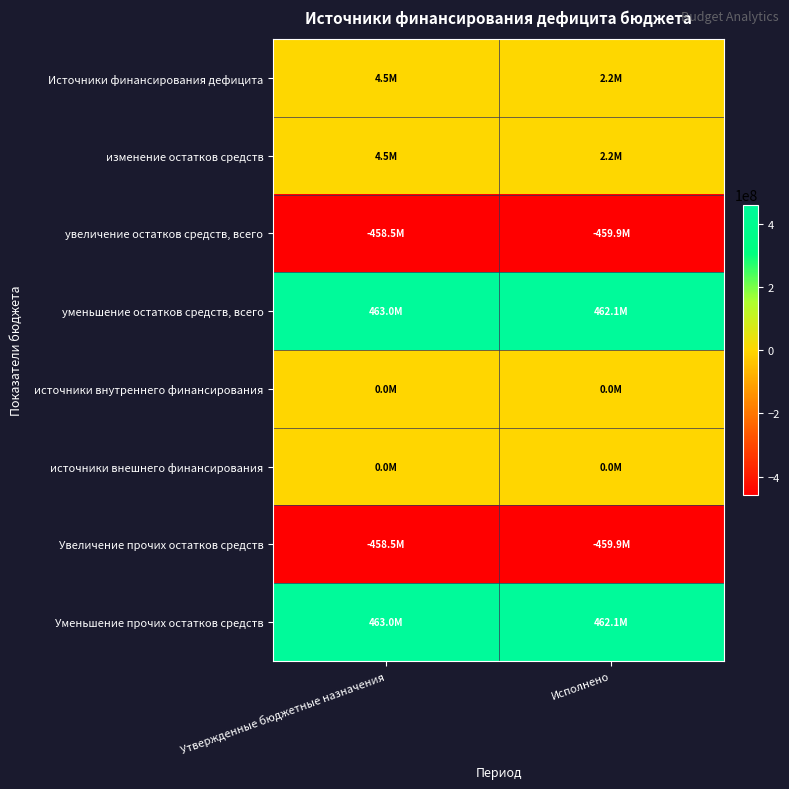

How many data points does each series have?

2